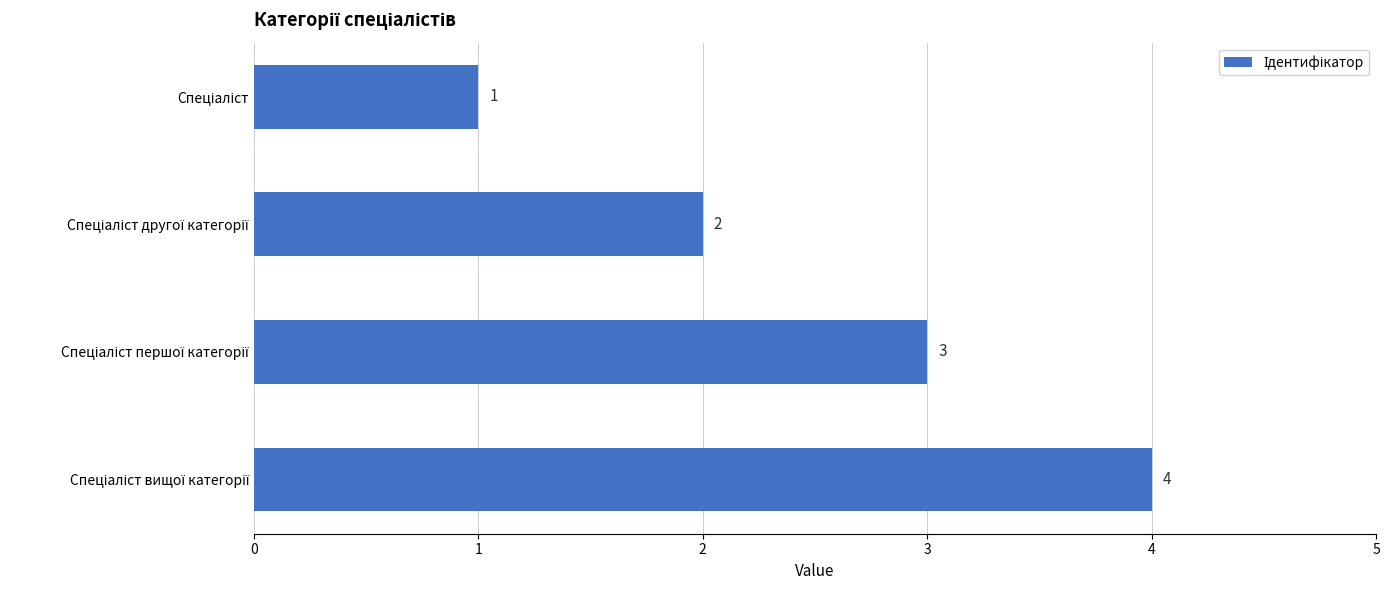

Count the values in the range 2 to 4.

3